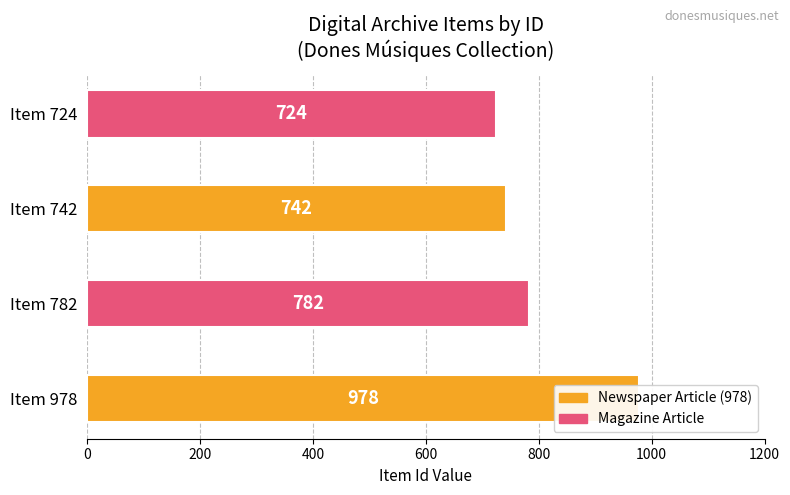

What is the maximum value shown in the chart?

978